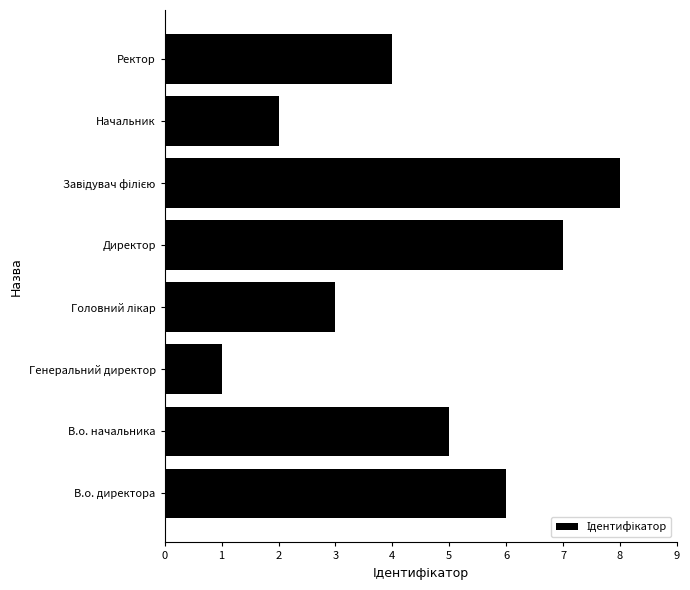

The value at Ректор is 4. True or false?

True